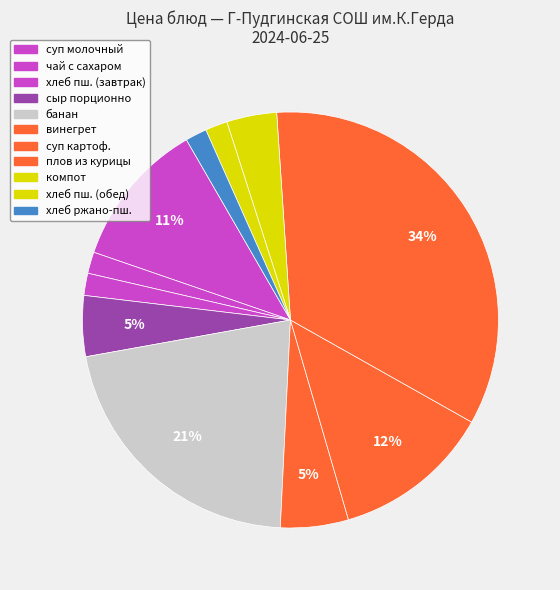

Is there any slice that represents more than half of the pie?

No